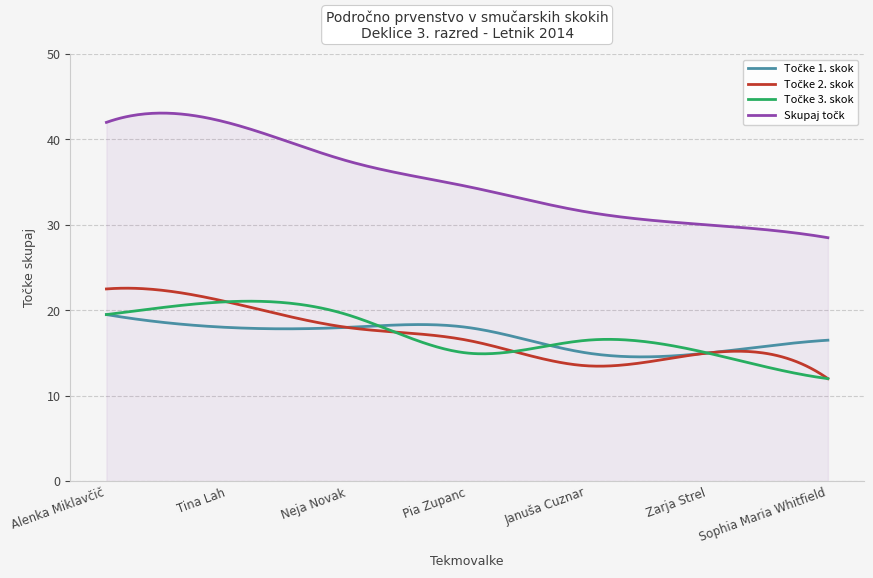

What is the minimum value shown in the chart?

12.0